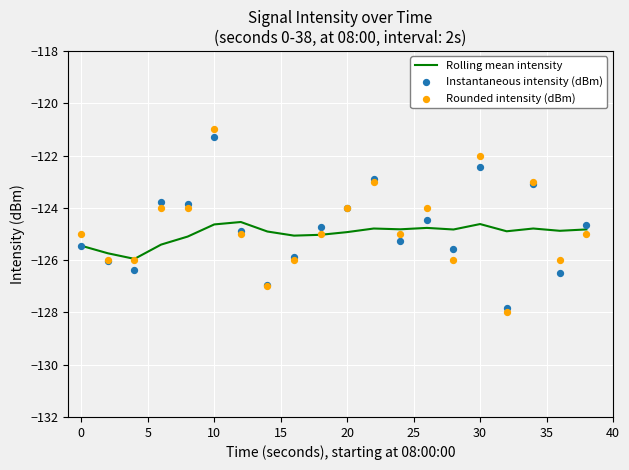

At how many categories does at least one series exceed -126?

20